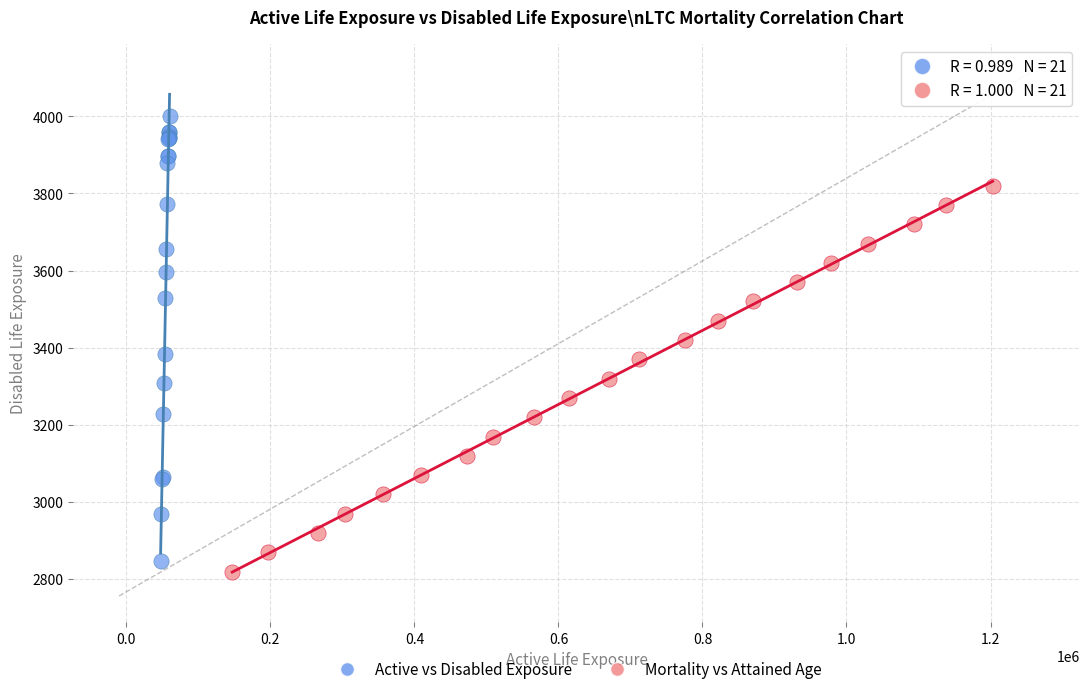

Which series has the largest Y range (max minus min)?

Active vs Disabled Exposure